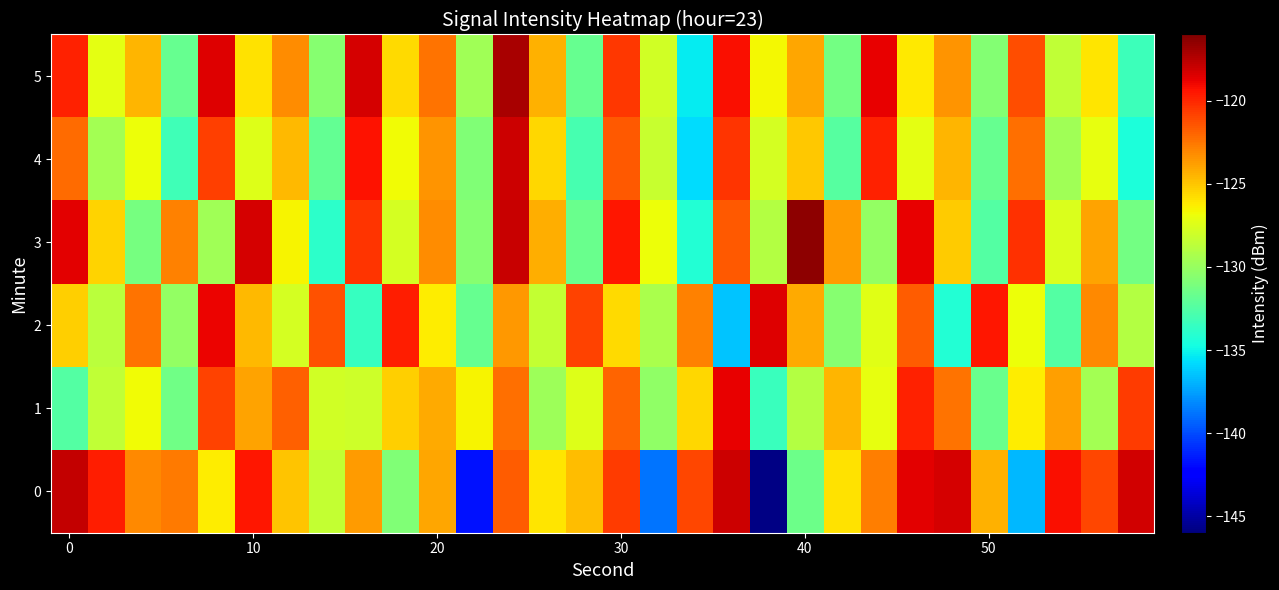

List the series in order of their peak value, lowest first.

1, 2, 4, 0, 5, 3